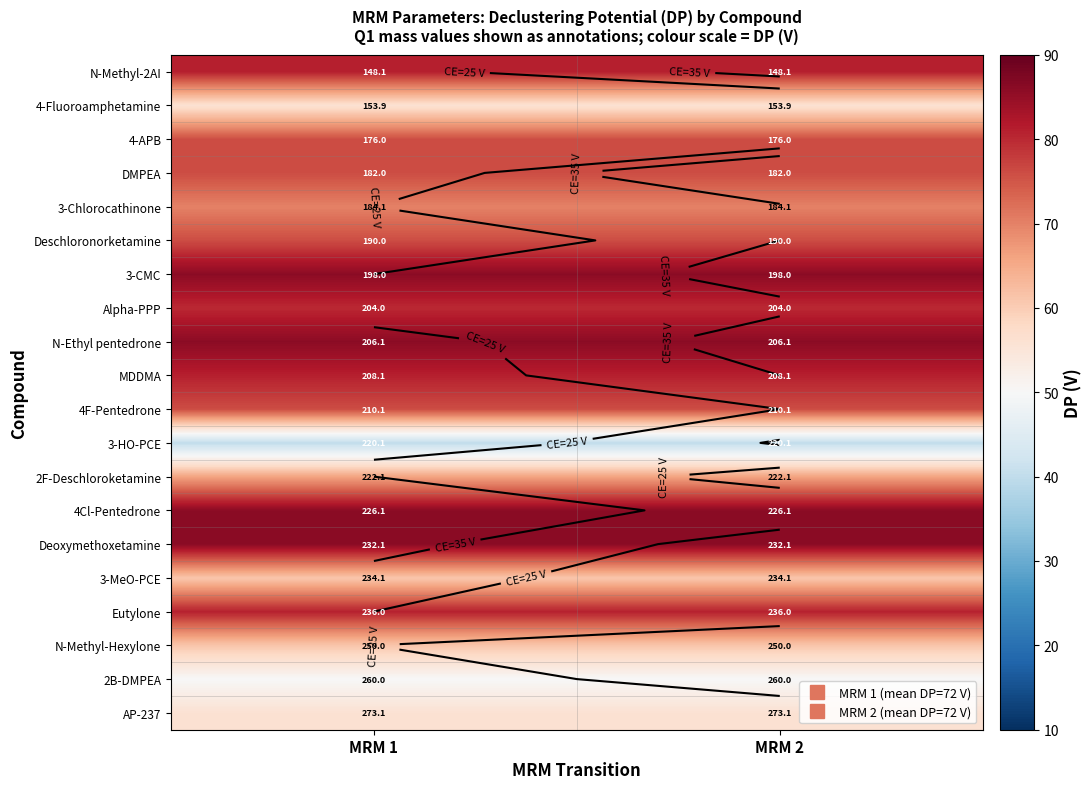

At which label does 4Cl-Pentedrone reach its minimum?

MRM 1